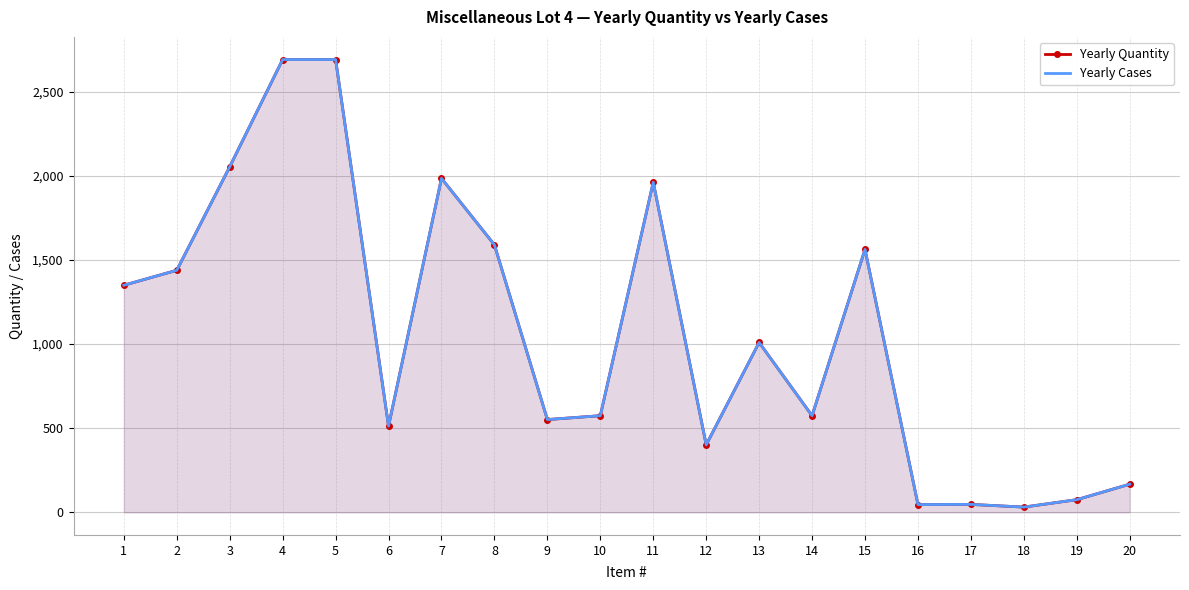

Where is the first local maximum for Yearly Cases?

7